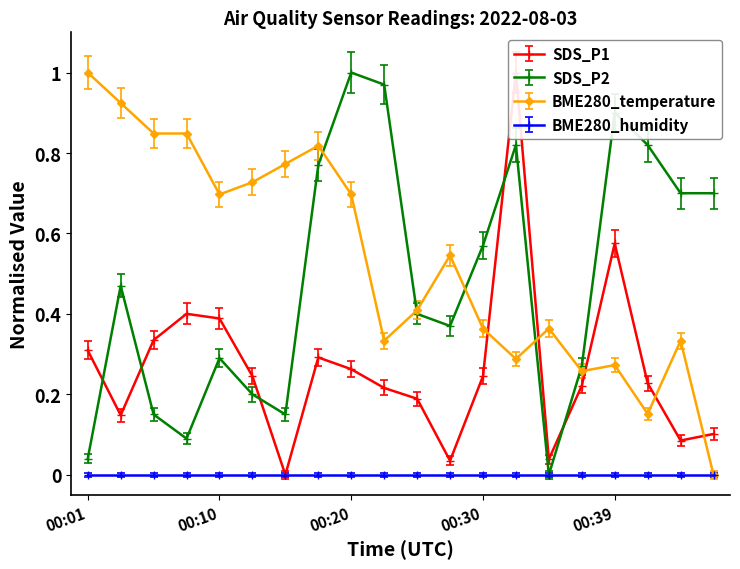

How many distinct data groups are displayed?

3